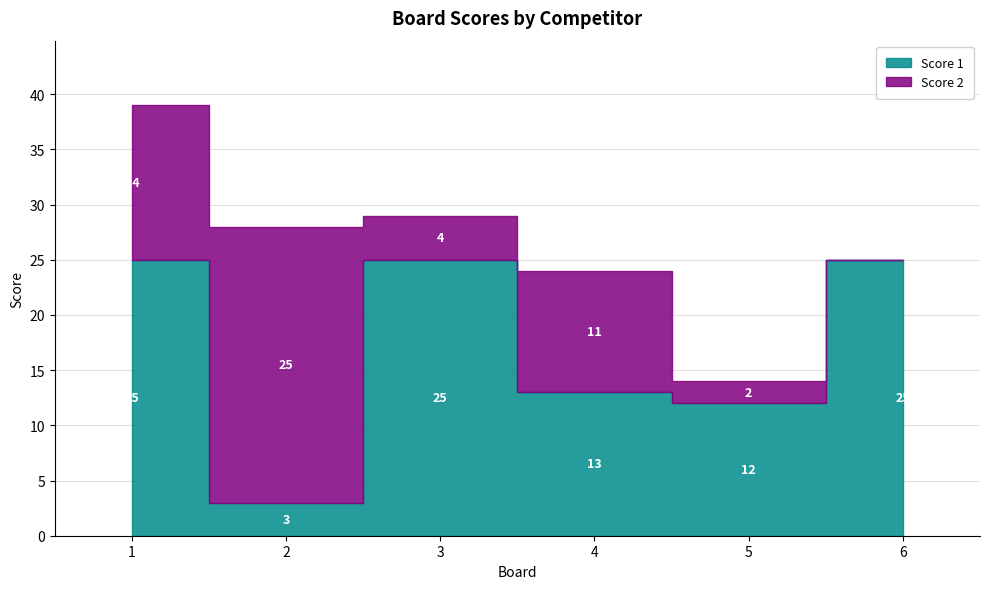

True or false: Score 1 has more than 2 points higher than both neighbors.

False